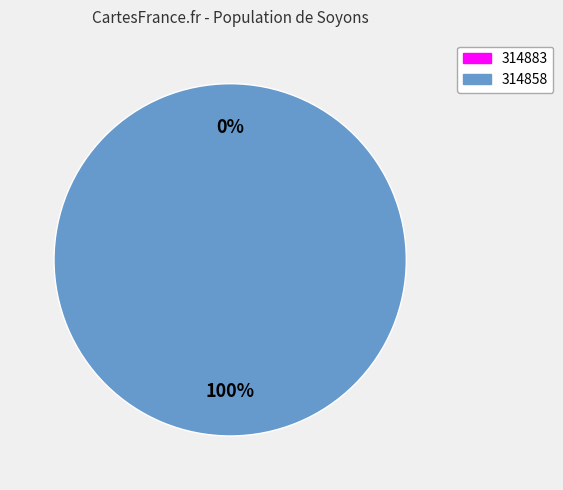

Which category accounts for the majority?

314858